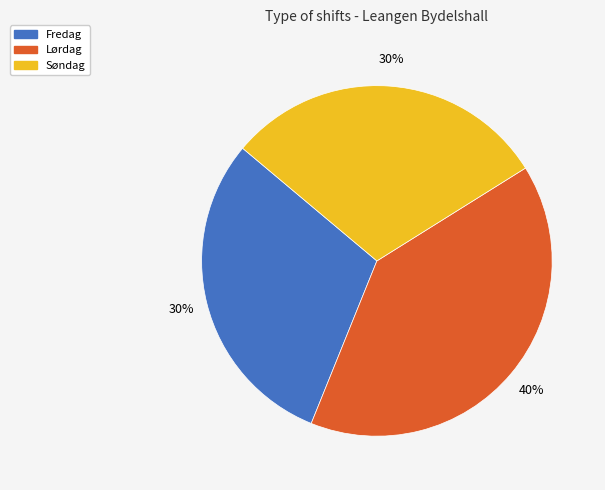

How many segments does this pie chart have?

3